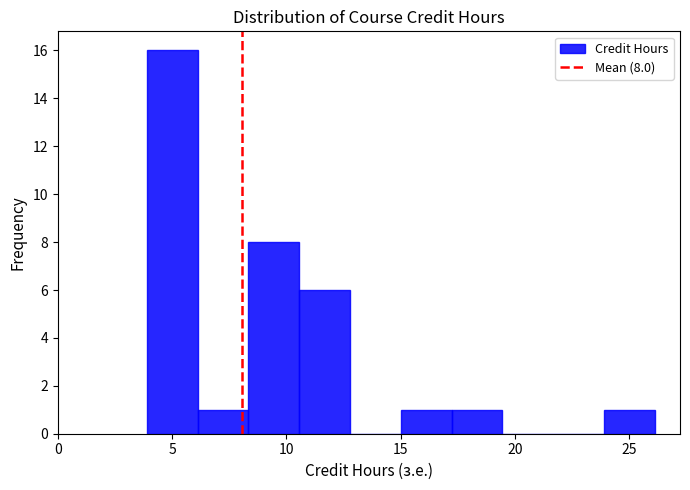

Over which range of the x-axis is the bar tallest?

4.0 to 6.0